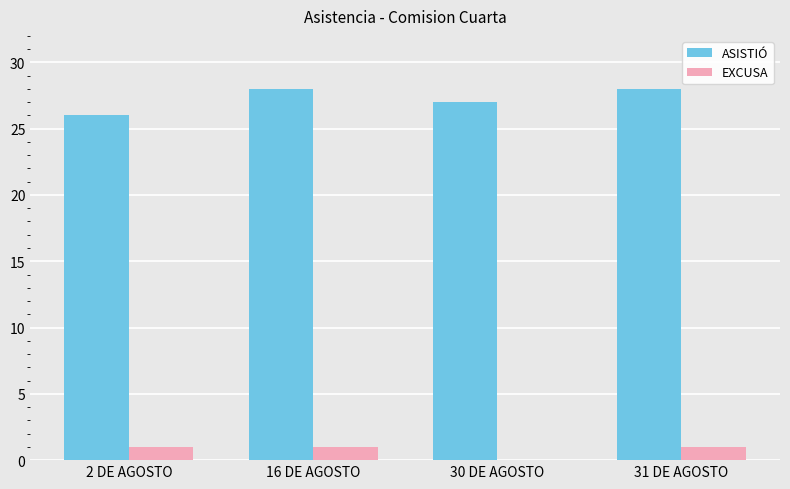

Is the value of ASISTIÓ at 2 DE AGOSTO greater than the value of EXCUSA at 2 DE AGOSTO?

Yes